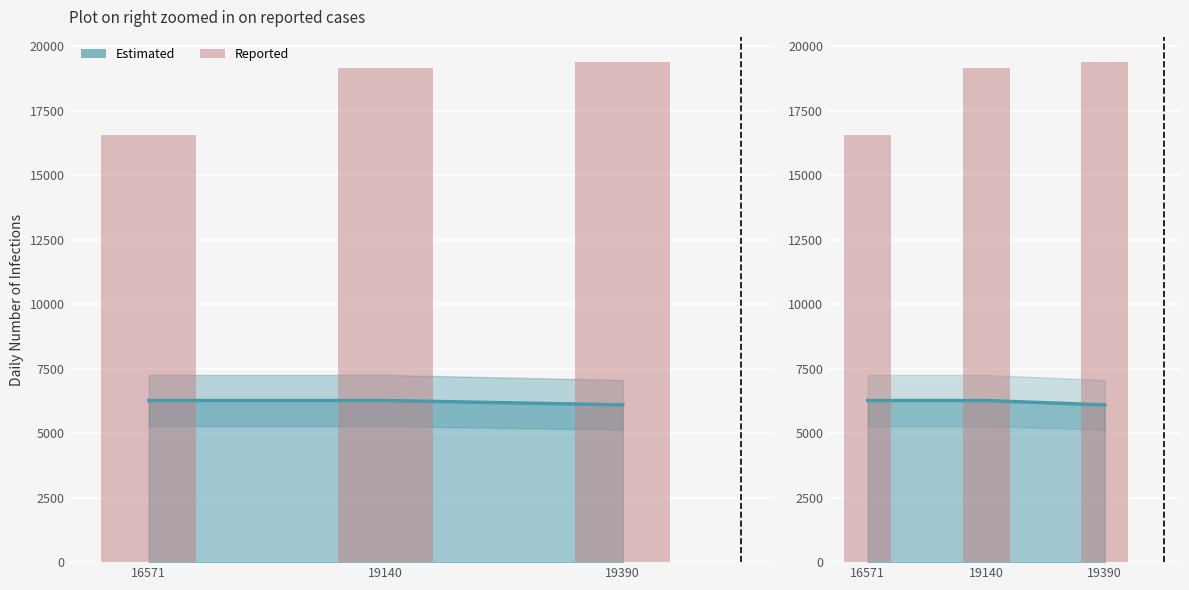

Read the Reported value at 19140, to the nearest 50.

19150